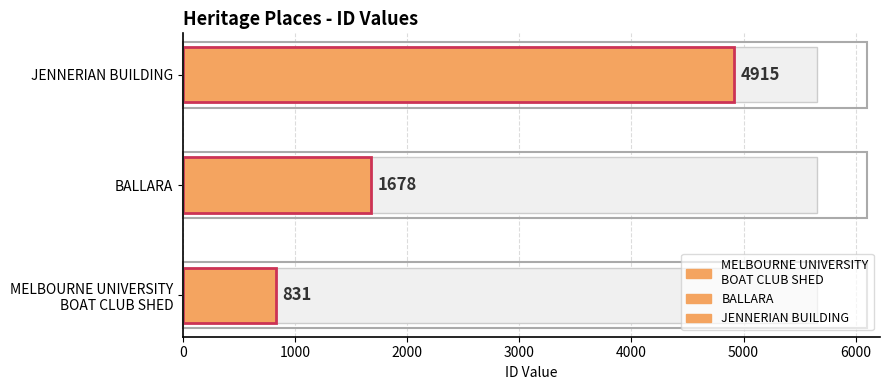

The chart shows a value of 4915 at JENNERIAN BUILDING. True or false?

True